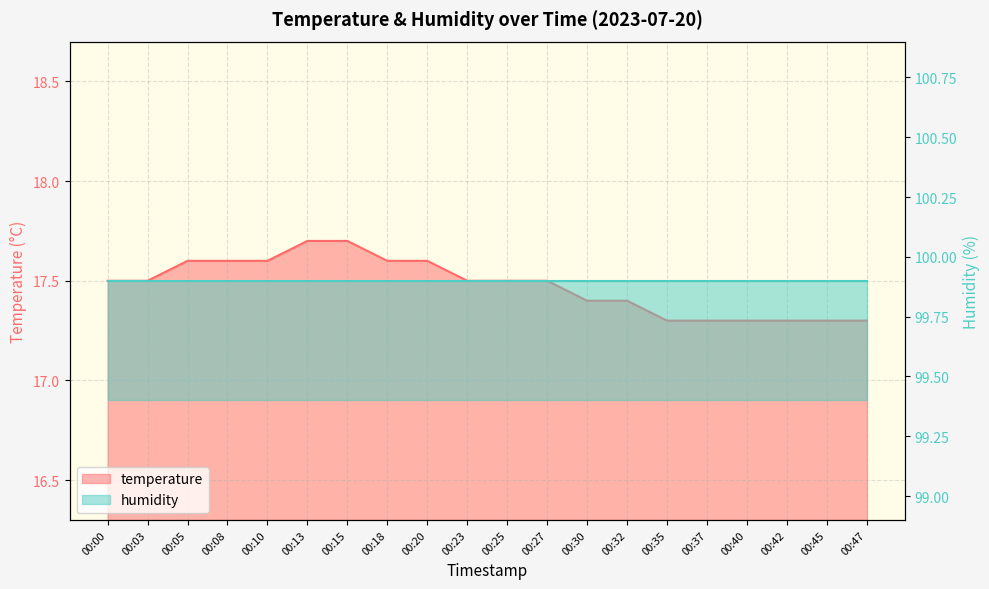

What is the change in value from 00:00 to 00:45?

-0.2